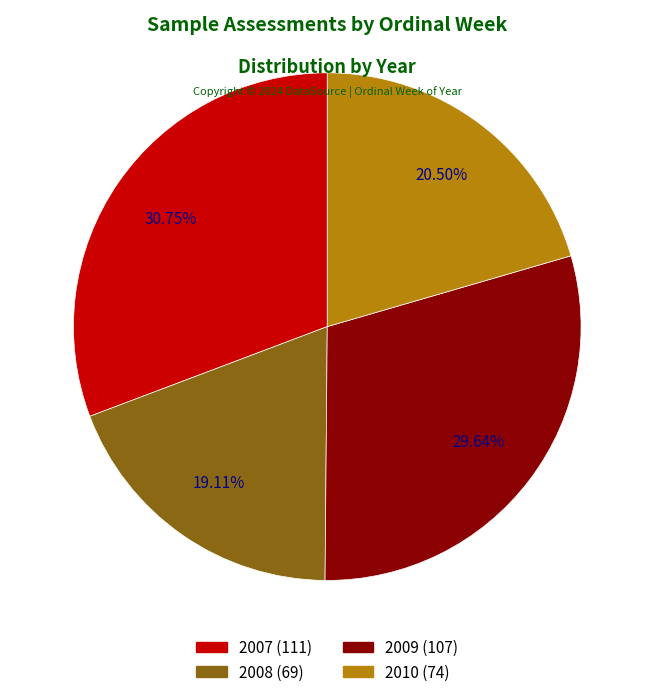

Does any single category account for the majority?

No